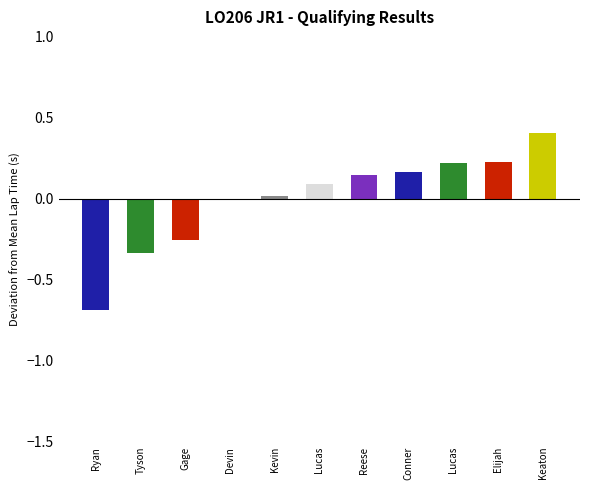

Reading left to right, transcribe all the data shown in this chart.

-0.7	-0.3	-0.3	-0.0	0.0	0.1	0.1	0.2	0.2	0.2	0.4